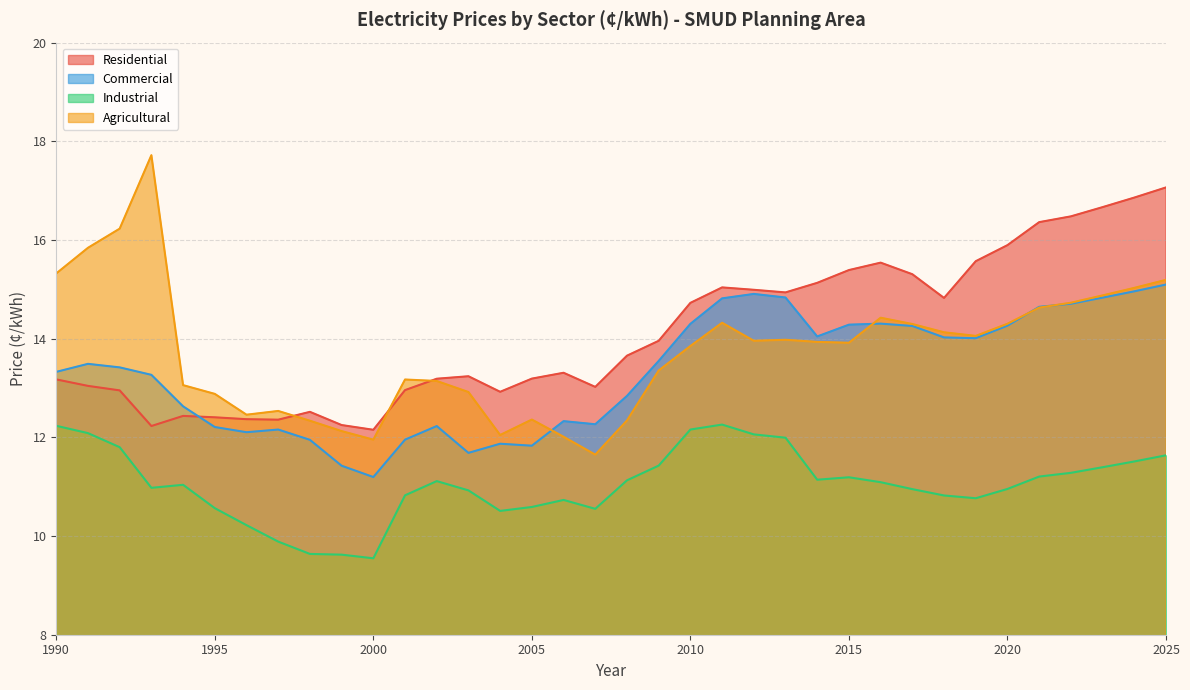

The value of Commercial at 2024 is 26.3. True or false?

False